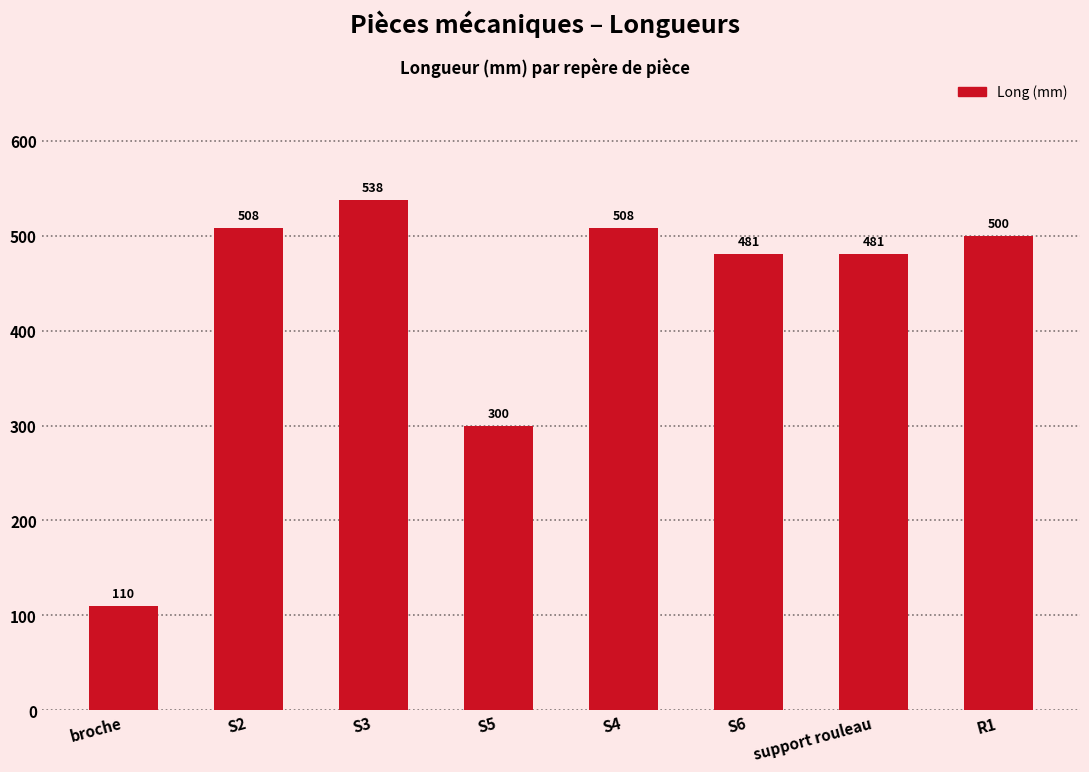

Reading left to right, what are all the values shown in this chart?

broche=110	S2=508	S3=538	S5=300	S4=508	S6=481	support rouleau=481	R1=500